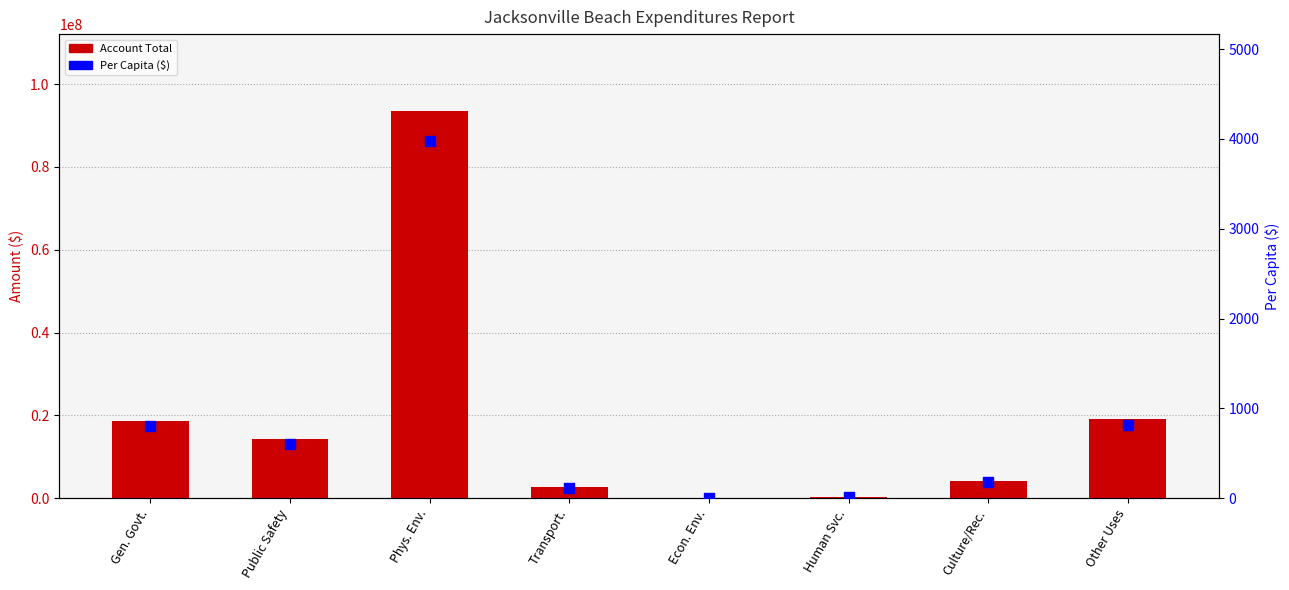

Which series contains the highest Y value?

Account Total